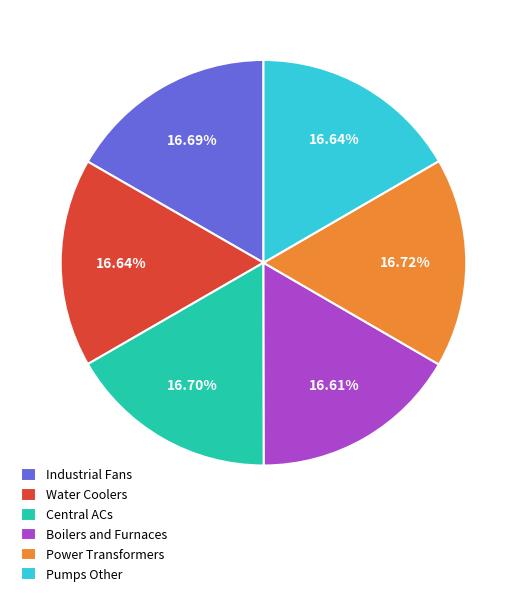

To the nearest percent, what percentage of the pie is Industrial Fans?

17%